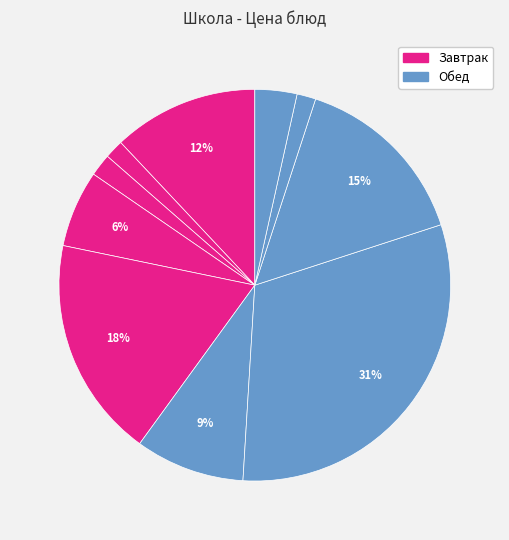

Which slice is the largest?

биточки Диетические